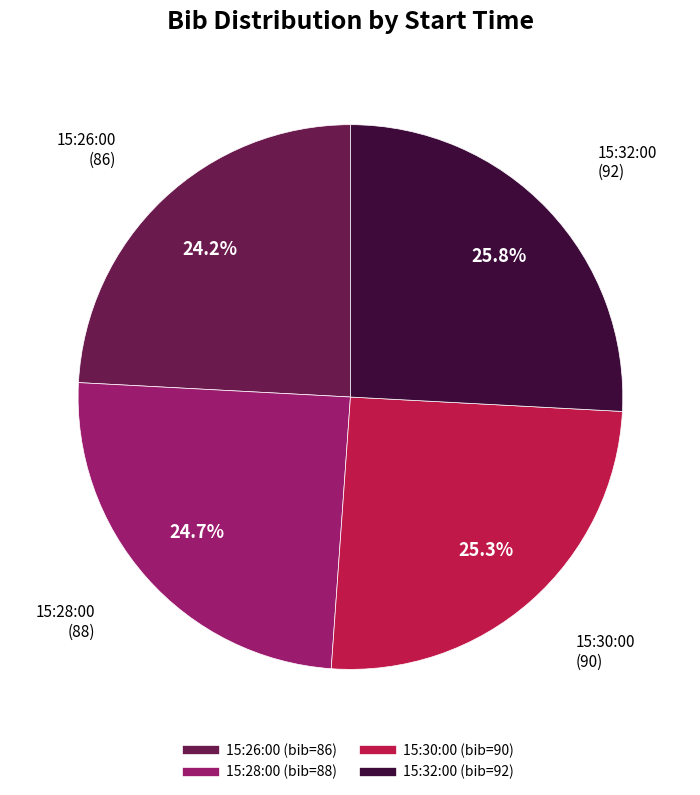

Which category has the smallest portion of the pie?

15:26:00